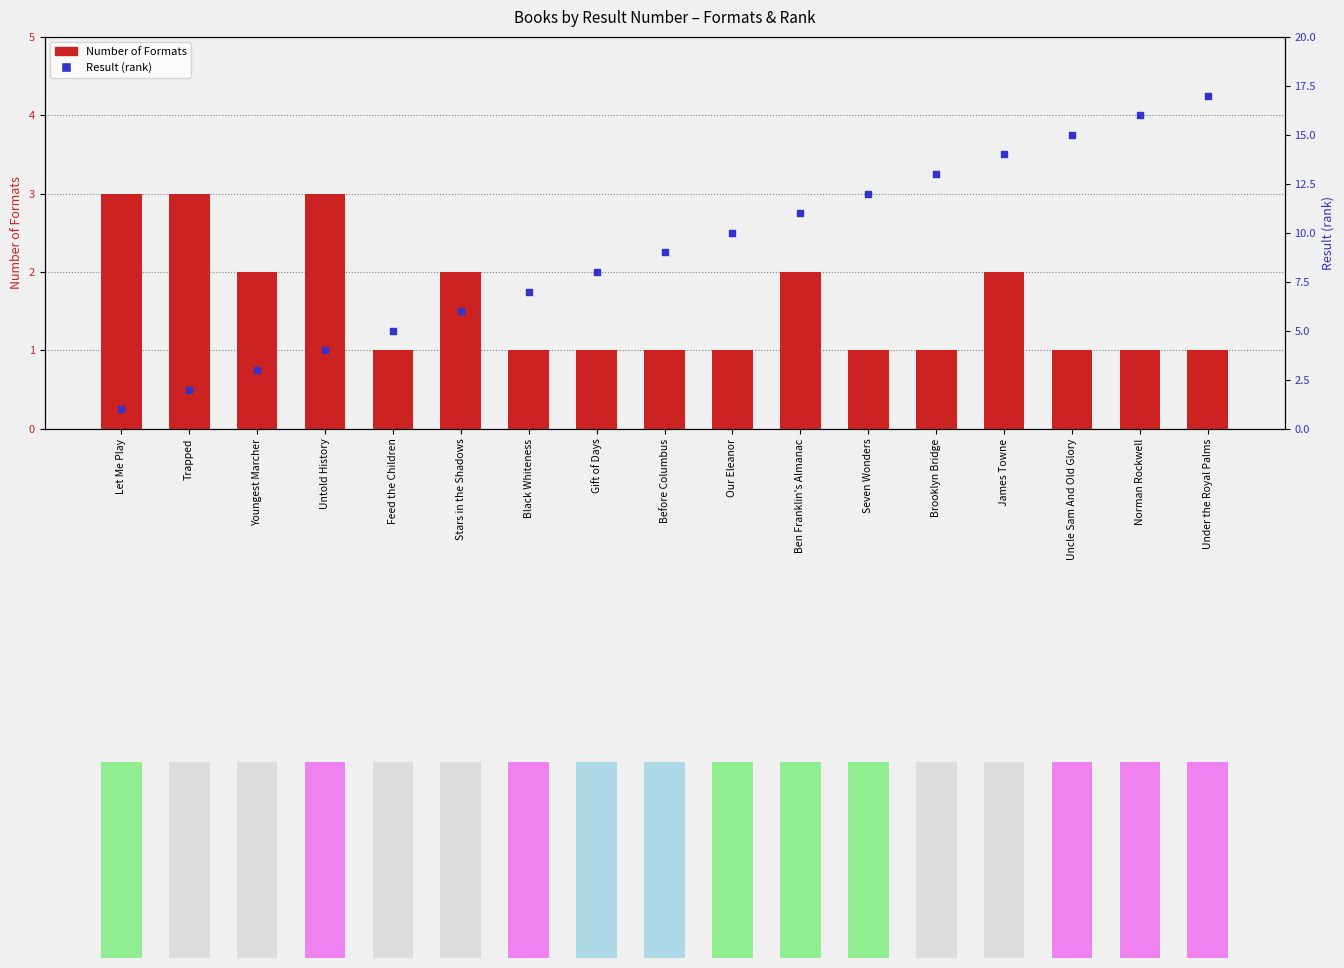

At which category is the sum across all series the highest?

Under the Royal Palms